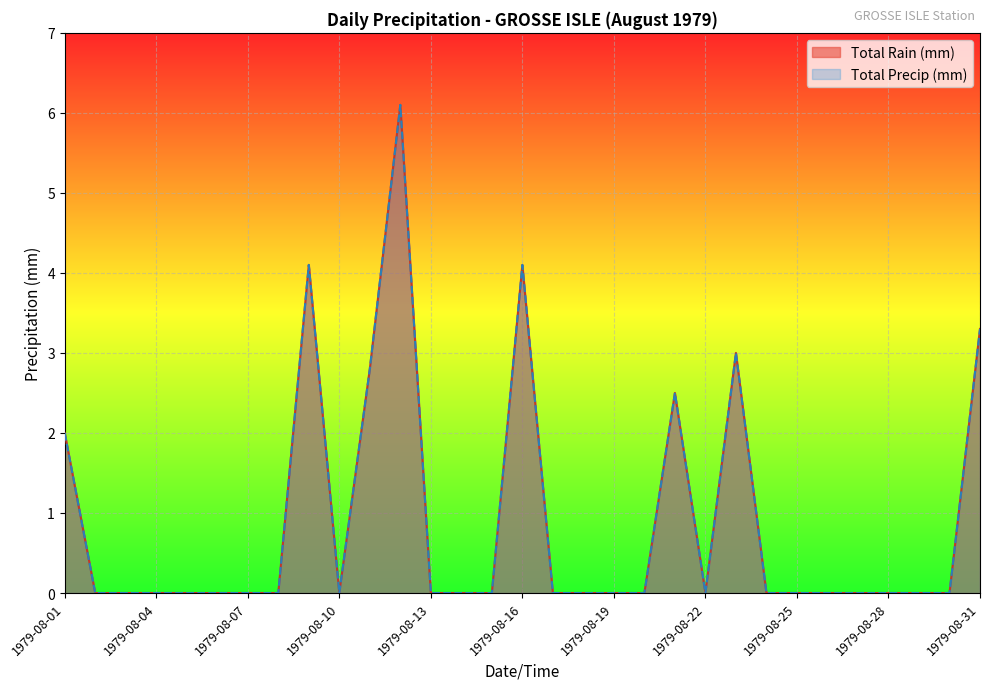

What are all the series names shown in the legend?

Total Rain (mm), Total Precip (mm)